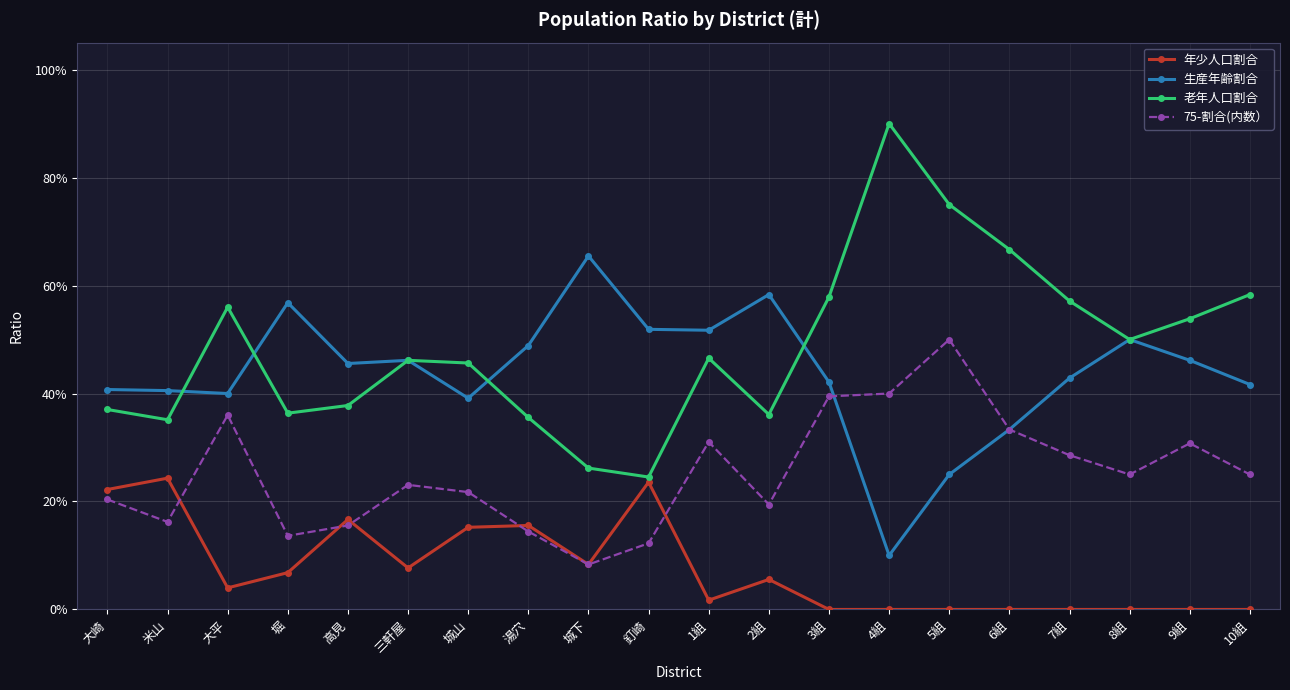

True or false: 75-割合(内数） has more than 0 interior local peaks.

True